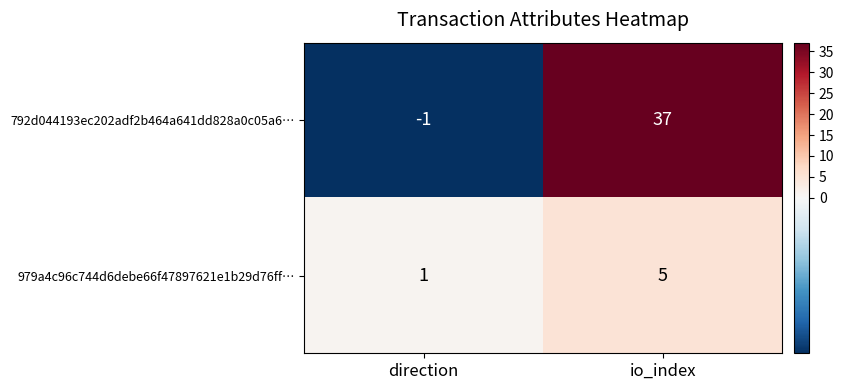

List the series in order of their peak value, highest first.

792d044193ec202adf2b464a641dd828a0c05a6…, 979a4c96c744d6debe66f47897621e1b29d76ff…